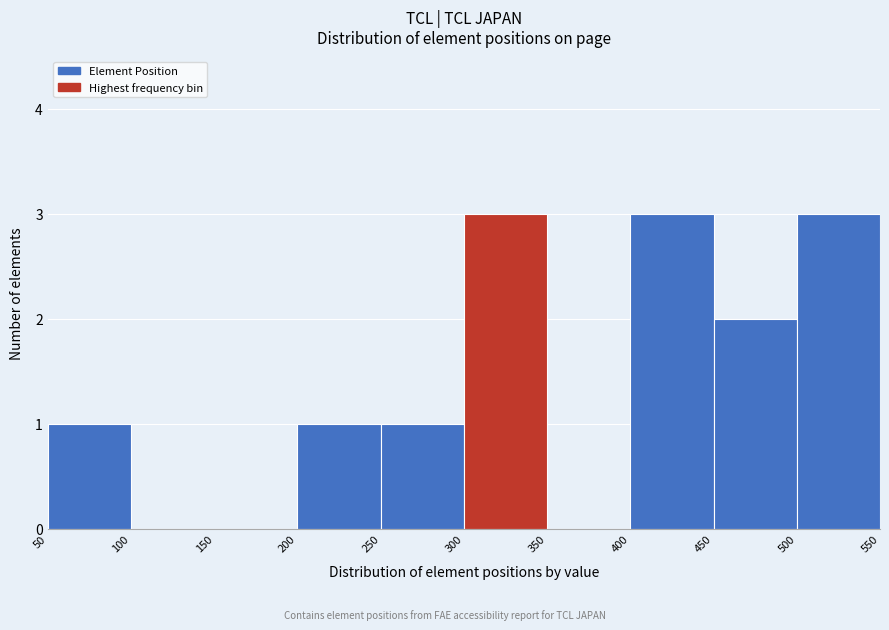

What is the height of the bar covering 400 to 450 on the x-axis? The values are not printed on the chart, so give them approximately, as read against the axis.

3